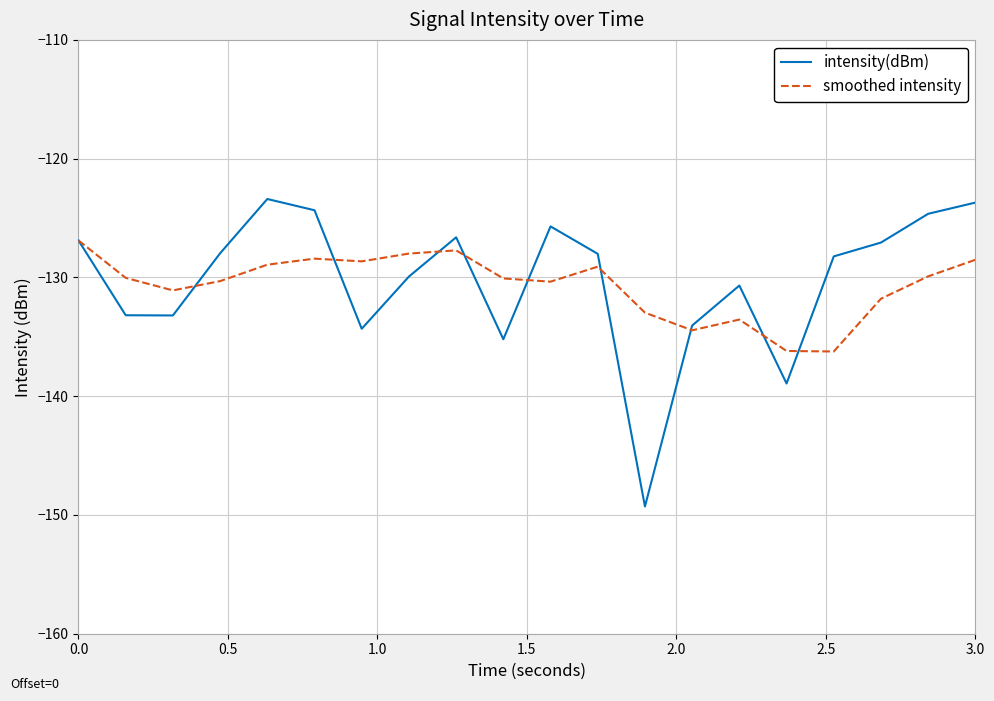

List the series in order of their peak value, highest first.

intensity(dBm), smoothed intensity